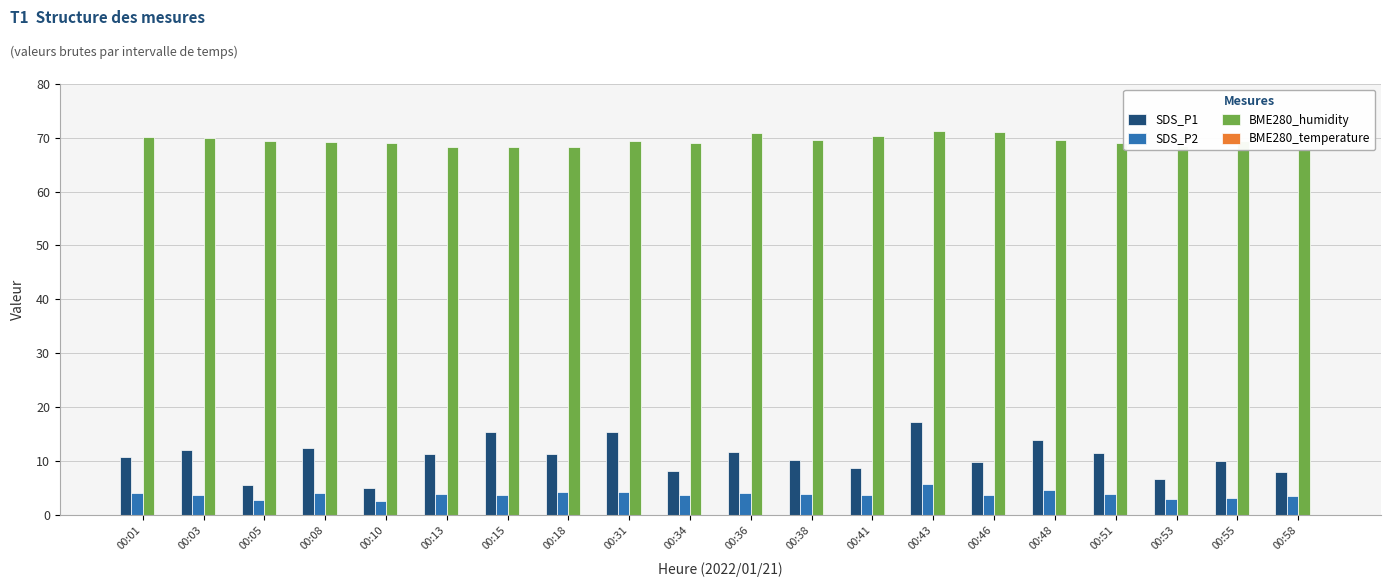

Reading left to right, extract all data points from this chart.

SDS_P1: 00:01=10.7	00:03=12.0	00:05=5.6	00:08=12.3	00:10=5.0	00:13=11.2	00:15=15.3	00:18=11.2	00:31=15.4	00:34=8.1	00:36=11.7	00:38=10.1	00:41=8.6	00:43=17.3	00:46=9.8	00:48=13.8	00:51=11.4	00:53=6.5	00:55=10.1	00:58=7.9
SDS_P2: 00:01=4.0	00:03=3.6	00:05=2.6	00:08=4.0	00:10=2.5	00:13=3.8	00:15=3.6	00:18=4.1	00:31=4.2	00:34=3.7	00:36=4.0	00:38=3.9	00:41=3.7	00:43=5.8	00:46=3.7	00:48=4.7	00:51=3.8	00:53=2.9	00:55=3.0	00:58=3.5
BME280_humidity: 00:01=70.2	00:03=69.9	00:05=69.3	00:08=69.3	00:10=69.0	00:13=68.3	00:15=68.3	00:18=68.3	00:31=69.4	00:34=69.0	00:36=70.8	00:38=69.6	00:41=70.3	00:43=71.2	00:46=71.0	00:48=69.5	00:51=69.0	00:53=68.6	00:55=69.5	00:58=67.9
BME280_temperature: 00:01=-6.3	00:03=-6.3	00:05=-6.1	00:08=-5.9	00:10=-5.8	00:13=-5.8	00:15=-5.7	00:18=-5.7	00:31=-6.3	00:34=-6.2	00:36=-6.4	00:38=-6.2	00:41=-6.4	00:43=-6.7	00:46=-6.2	00:48=-6.2	00:51=-5.9	00:53=-5.9	00:55=-6.0	00:58=-5.8